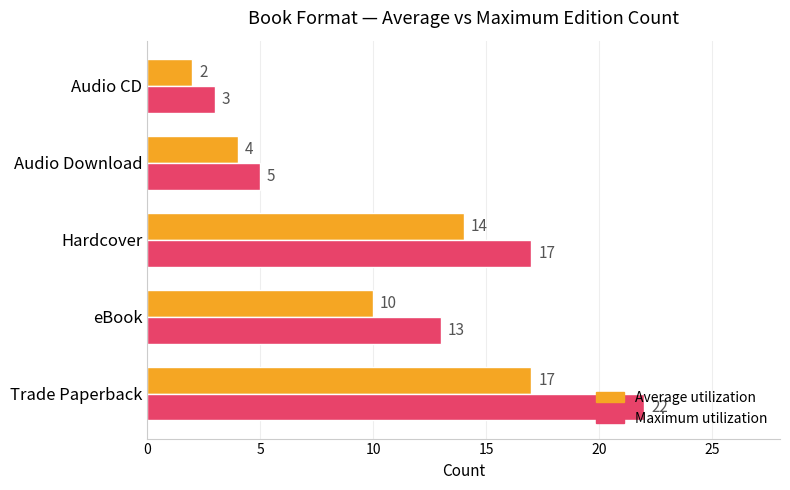

Count the number of categories in the chart.

5